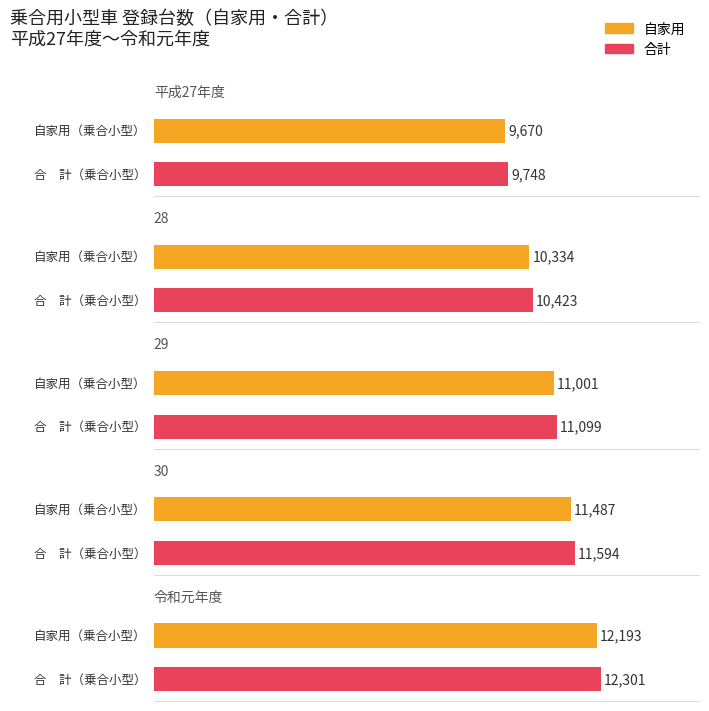

Between 平成27年度 and 28, which series saw the biggest shift?

合計